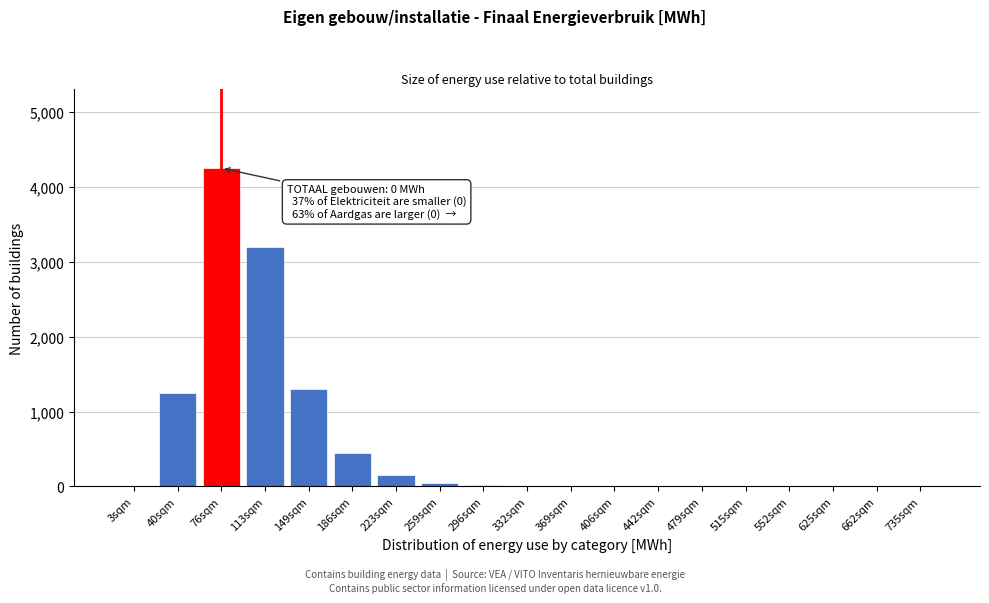

Between 76sqm and 186sqm, which is larger?

76sqm